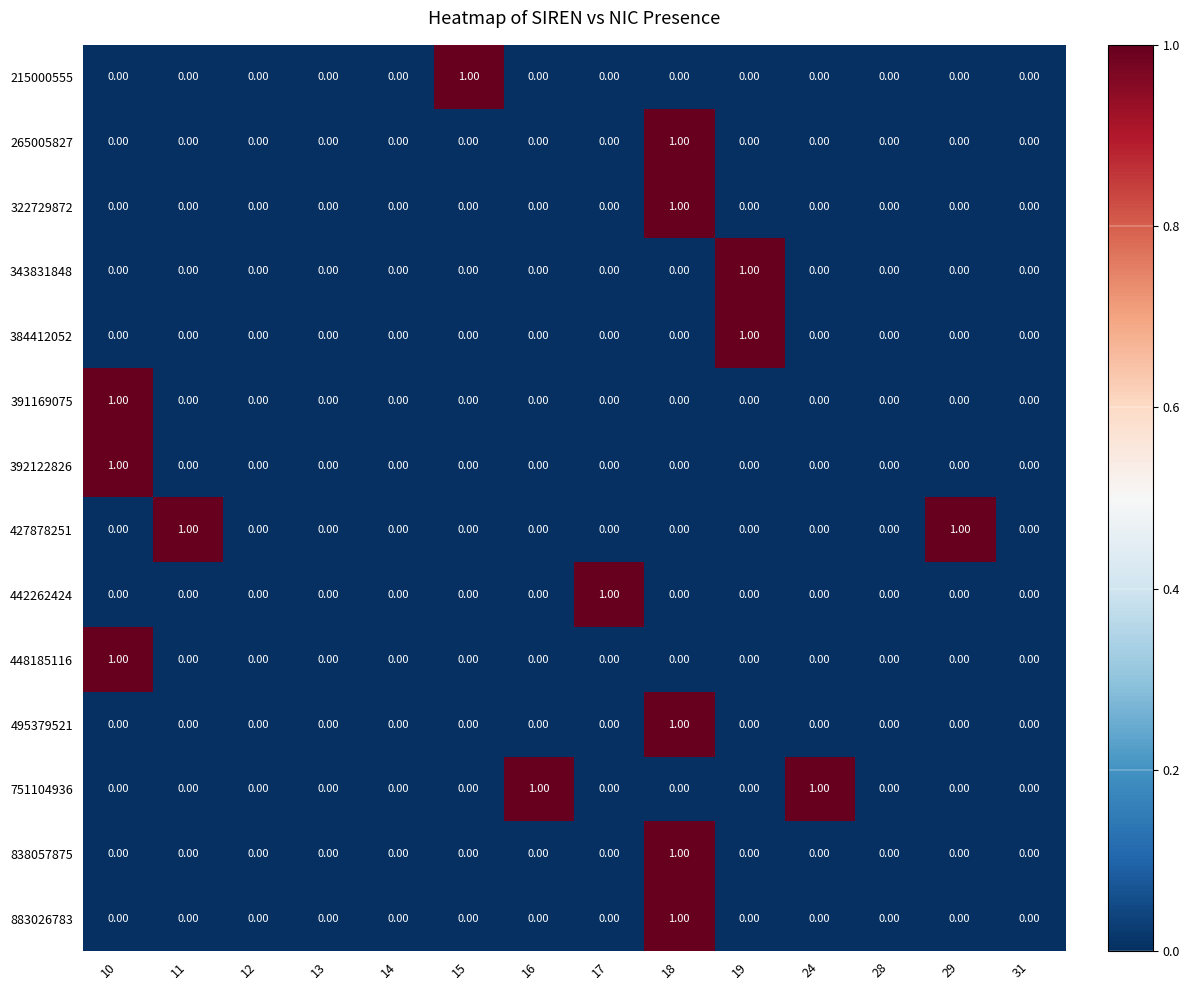

What is the total value across all series at 10?

3